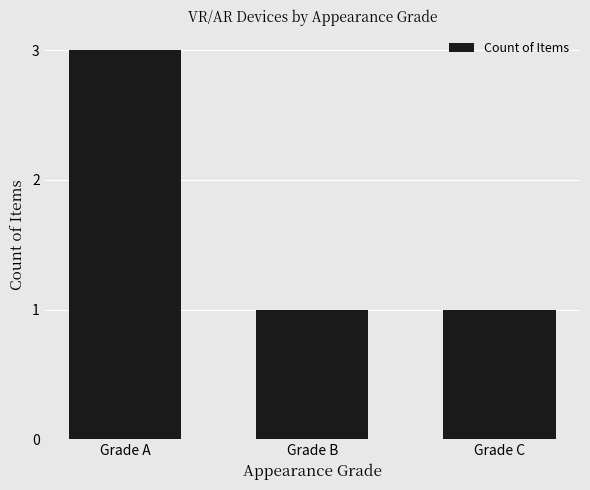

What is the sum of the values at Grade C and Grade A?

4